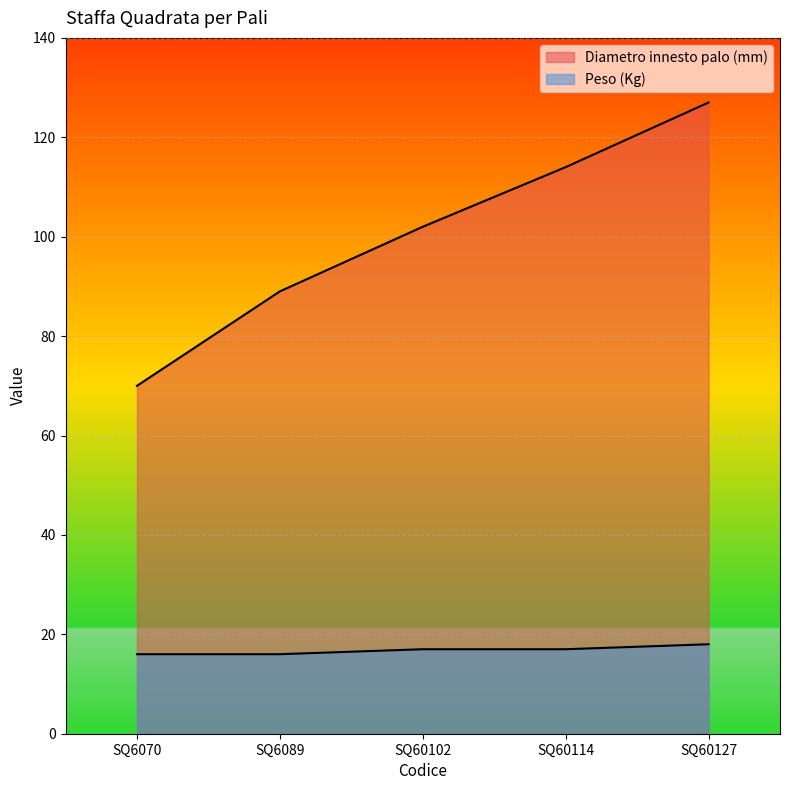

Which series has the largest range (max minus min)?

Diametro innesto palo (mm)